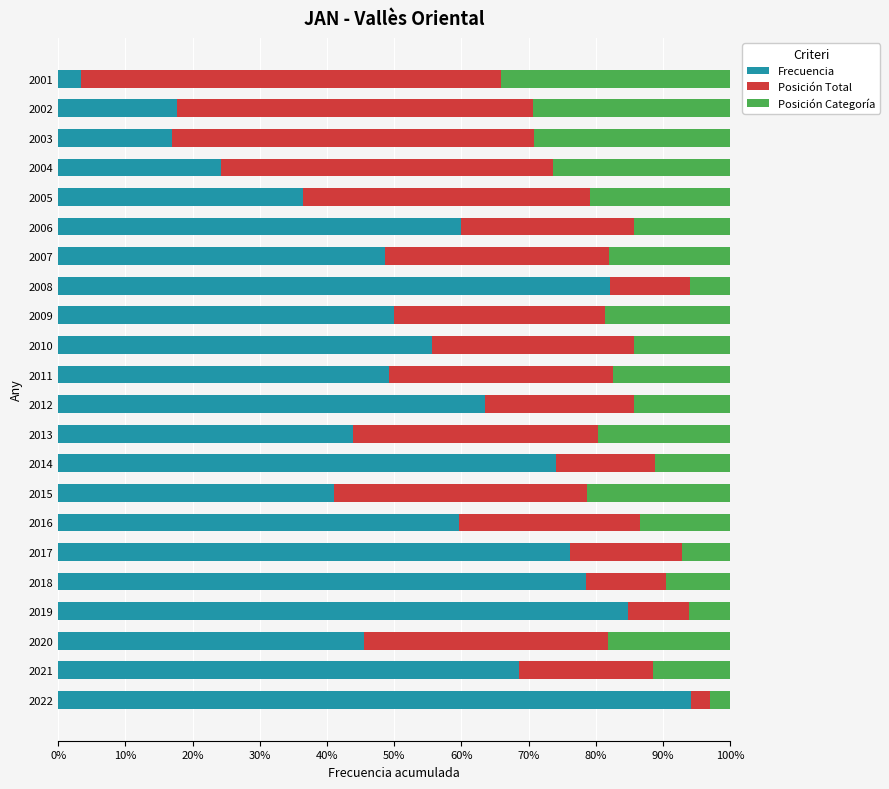

What is the minimum value for Frecuencia?

3.4